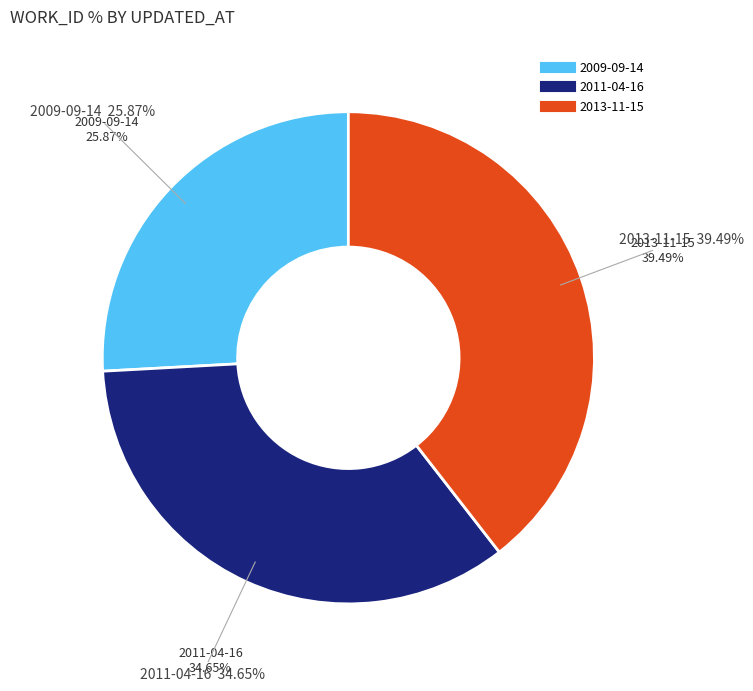

Combined, do 2011-04-16 and 2013-11-15 account for over 50%?

Yes